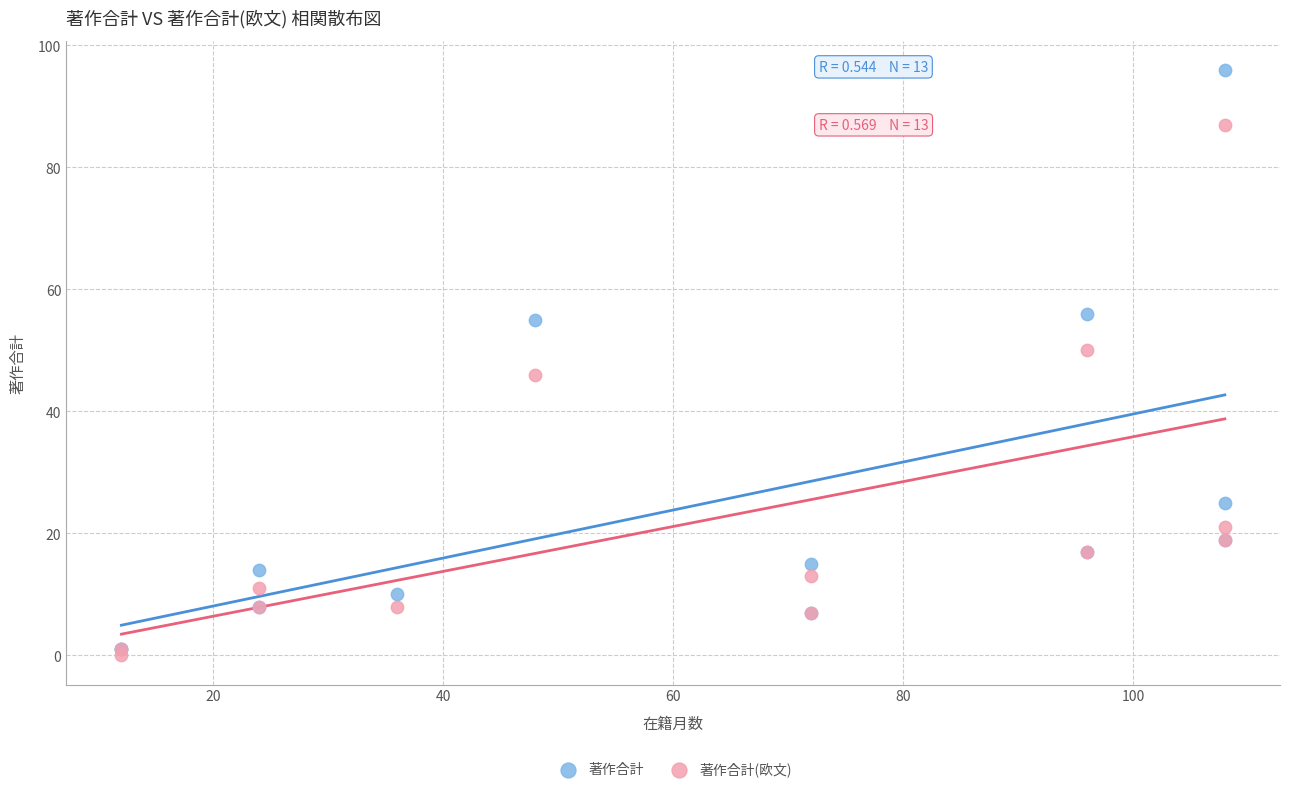

Which series has the largest Y range (max minus min)?

著作合計